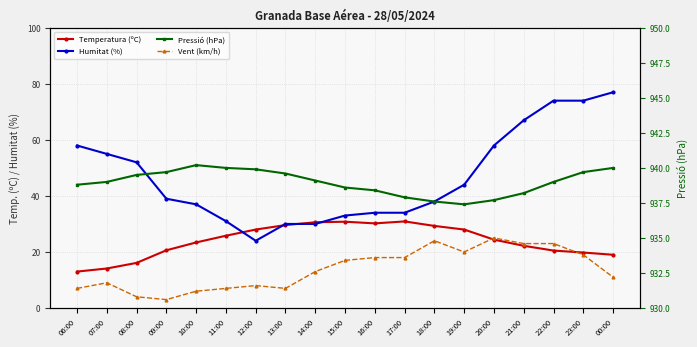

What position from the left is 20:00?

15